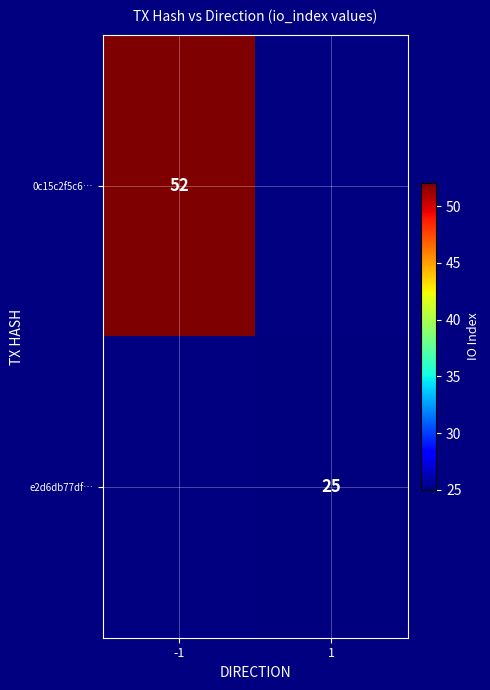

The e2d6db77df… series shows 14 at 1. True or false?

False